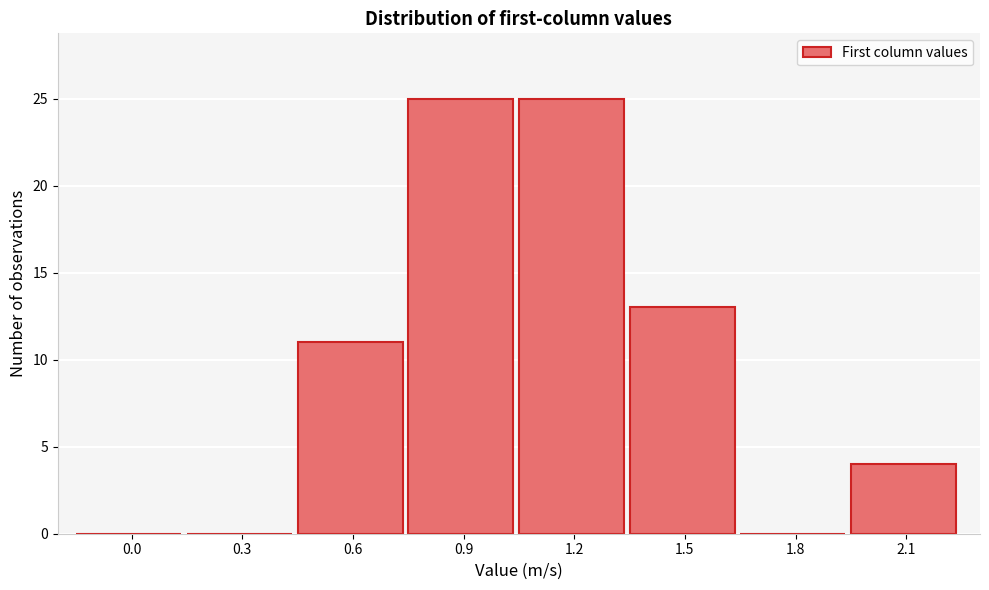

Reading left to right, what are all the values shown in this chart?

0.0=0	0.3=0	0.6=11	0.9=25	1.2=25	1.5=13	1.8=0	2.1=4